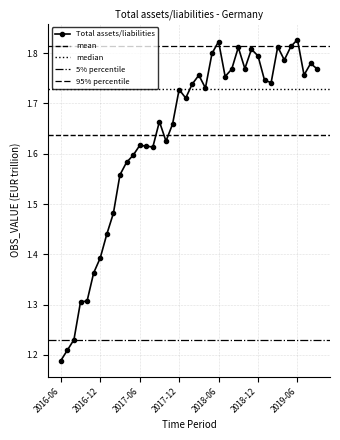

What is the approximate value at 2018-09?

1811420.9